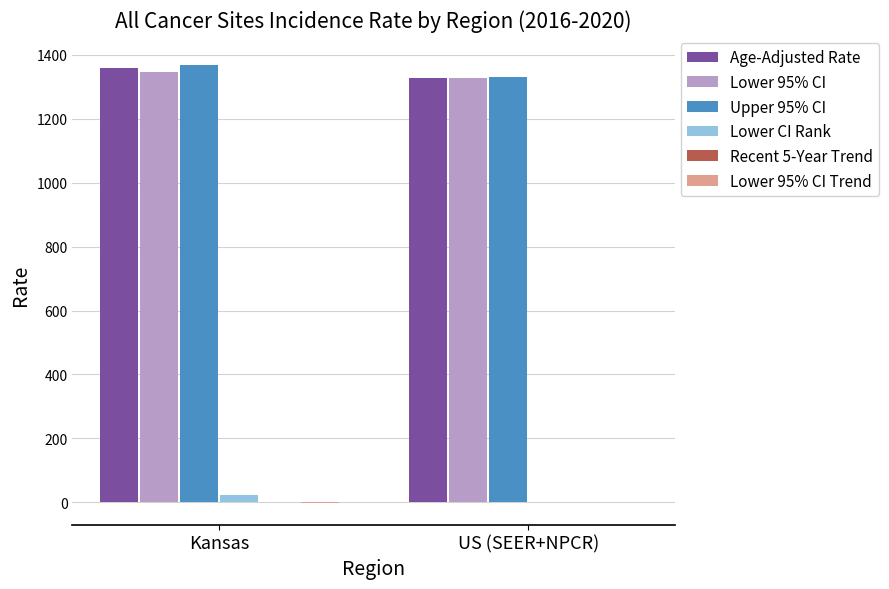

What is the total value across all series at US (SEER+NPCR)?

3985.8